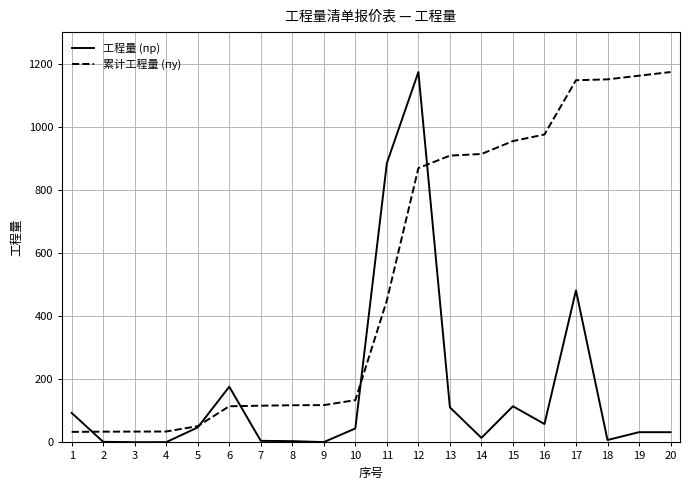

Count the number of categories in the chart.

20